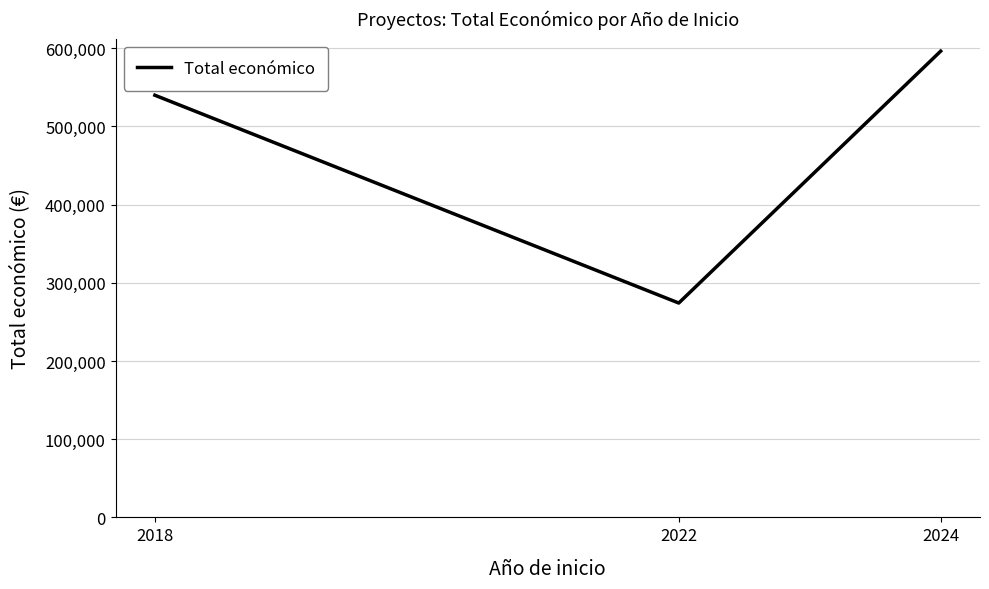

List the labels in order of value, largest first.

2024, 2018, 2022